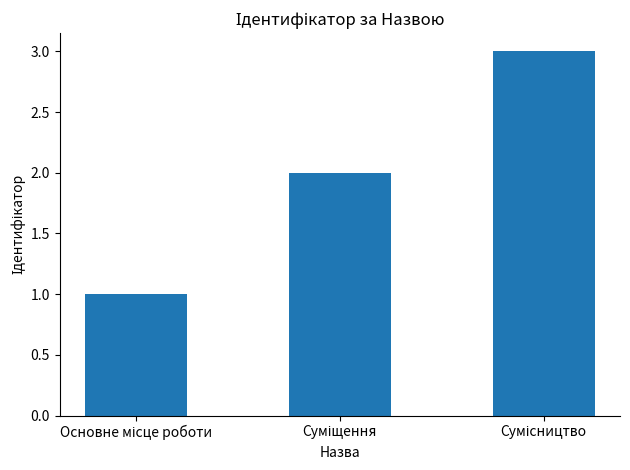

What is the value of the 2nd bar from the left?

2